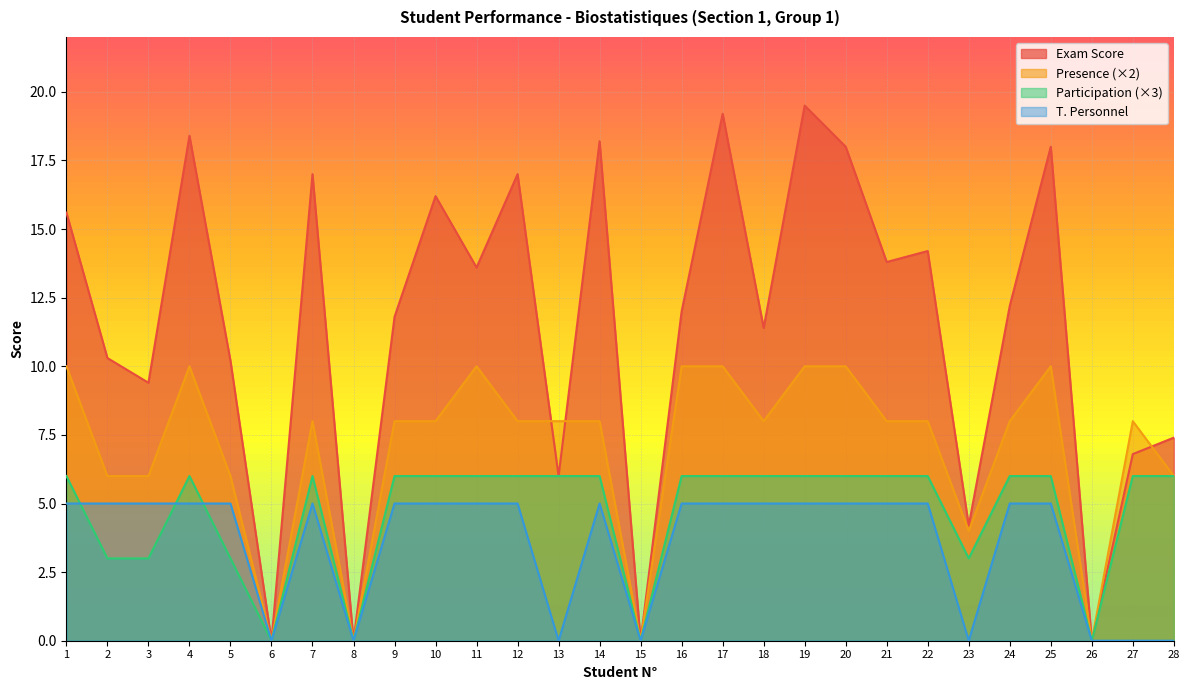

Between which two adjacent categories do Presence and Exam Score first intersect?

12 and 13